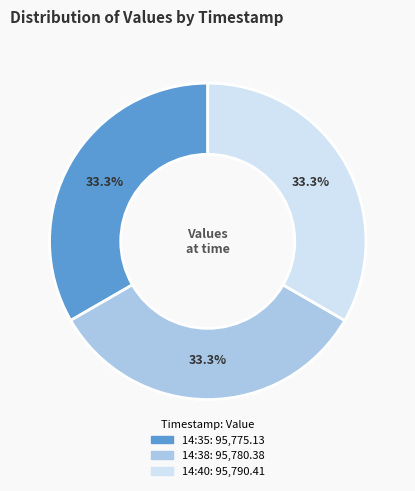

Is there a majority slice in this chart?

No